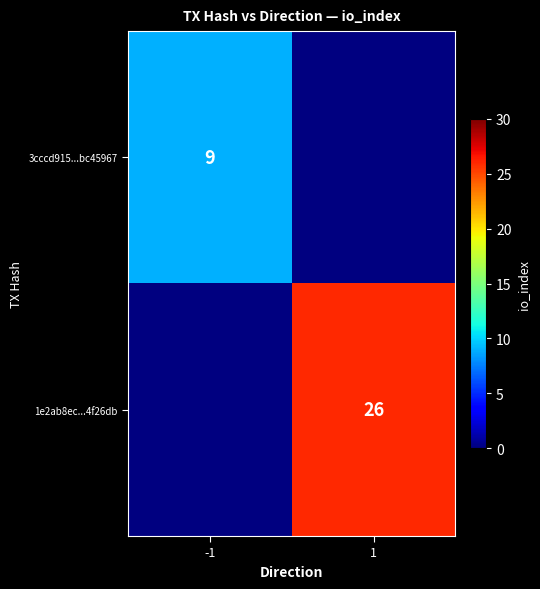

What is the minimum value shown in the chart?

9.0